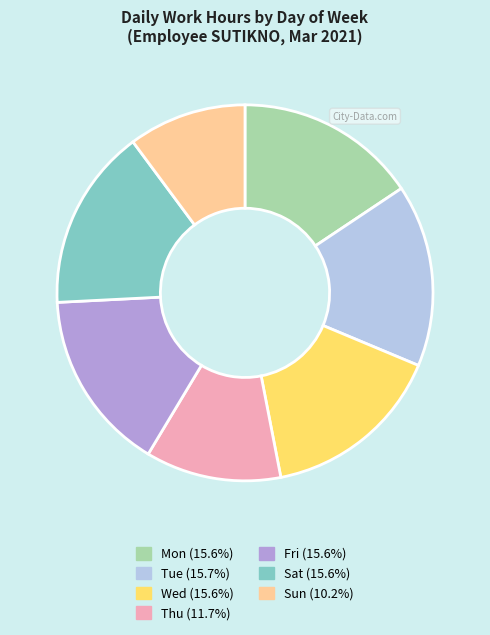

Combined, do Fri and Sat account for over 50%?

No